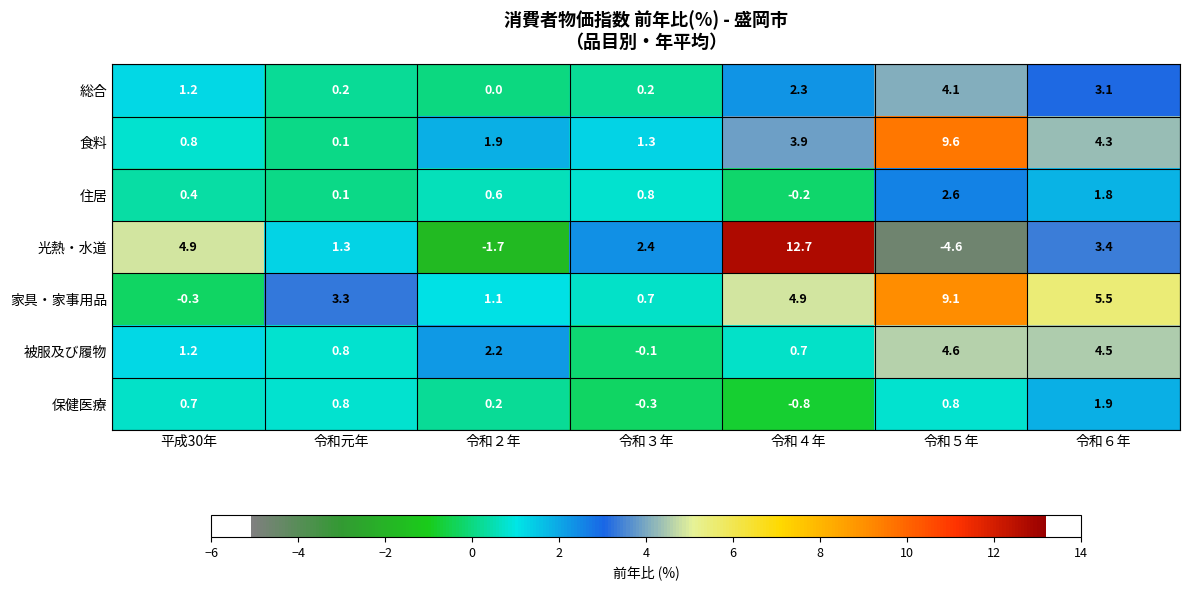

The value of 被服及び履物 at 令和２年 is 2.2. True or false?

True